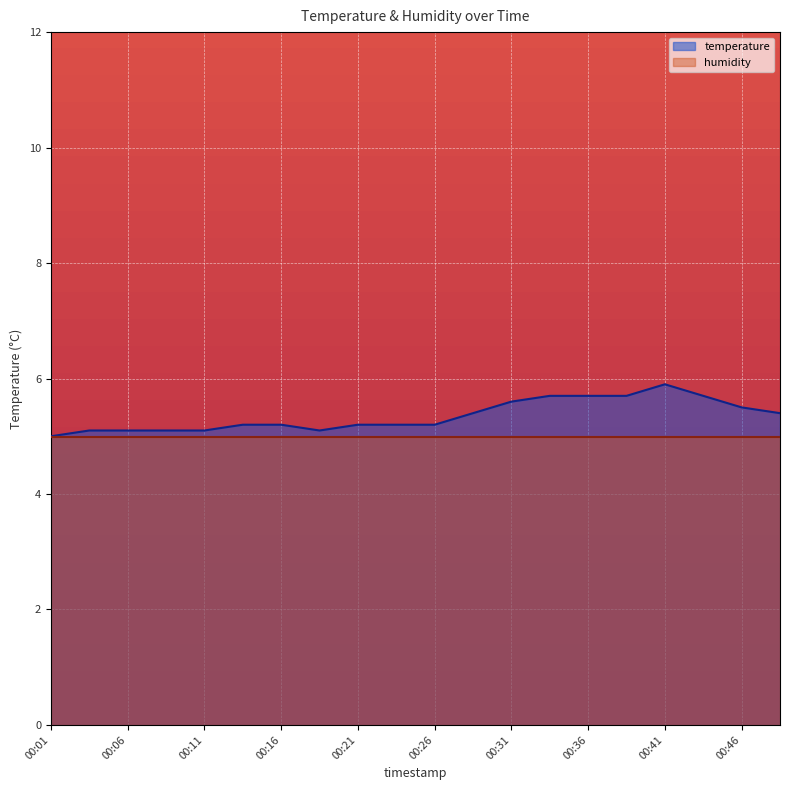

What is the minimum value shown in the chart?

5.0